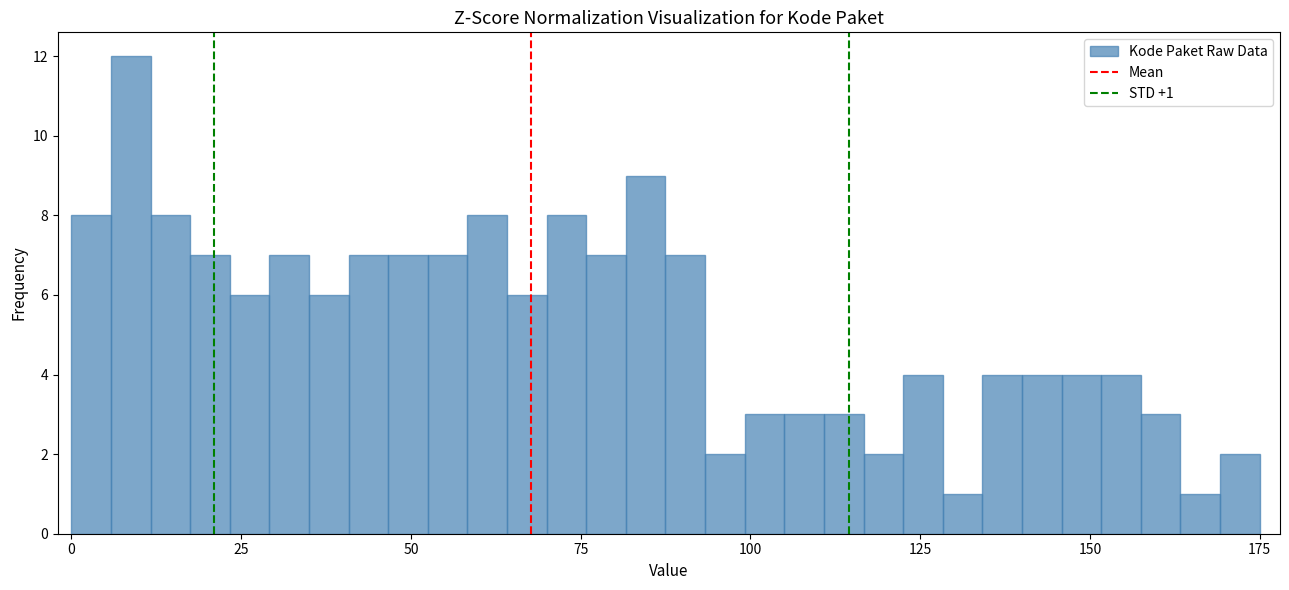

Around what value on the x-axis is the tallest bar? Give the approximate position of its centre, as read against the axis.

10